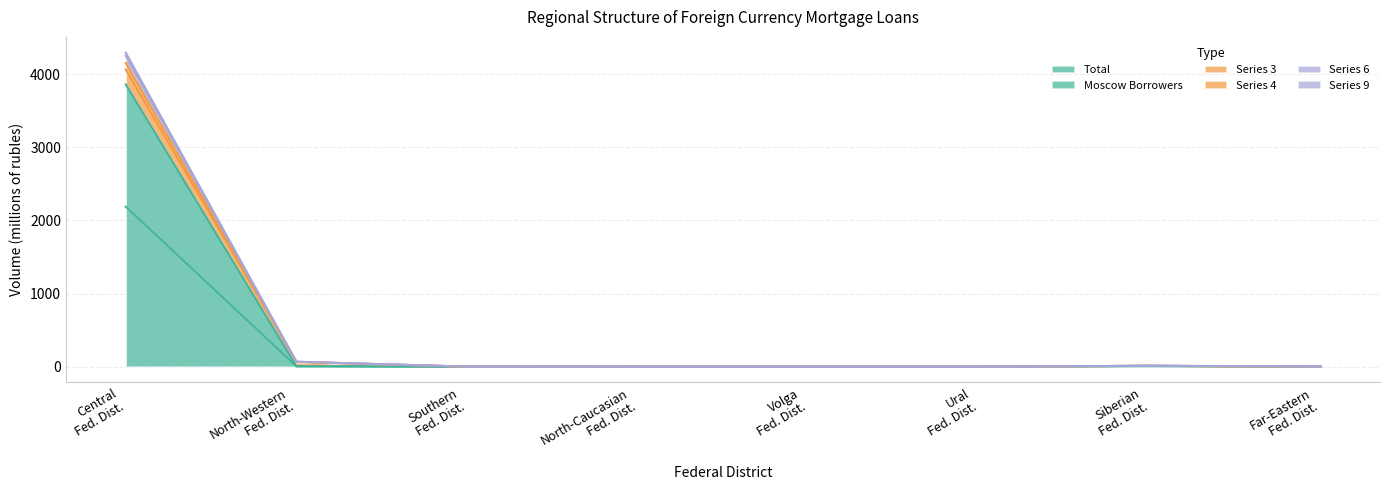

What is the maximum value for Total?

2188